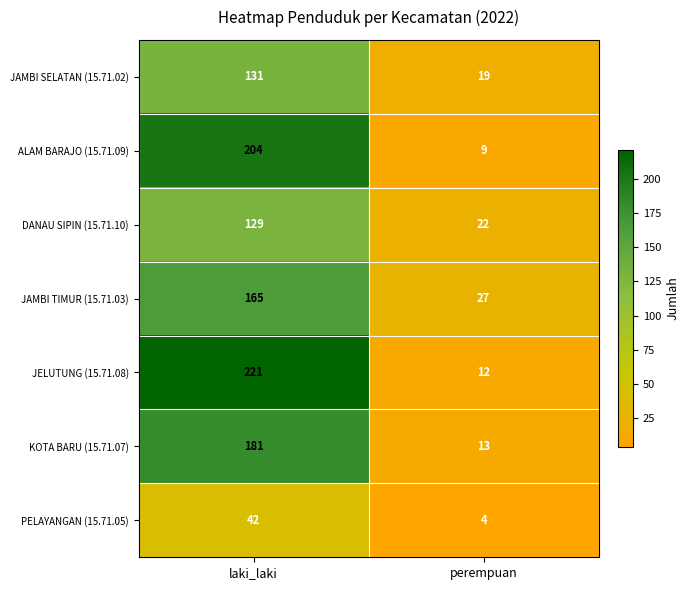

Is it true that JAMBI SELATAN (15.71.02) equals 131 at laki_laki?

True